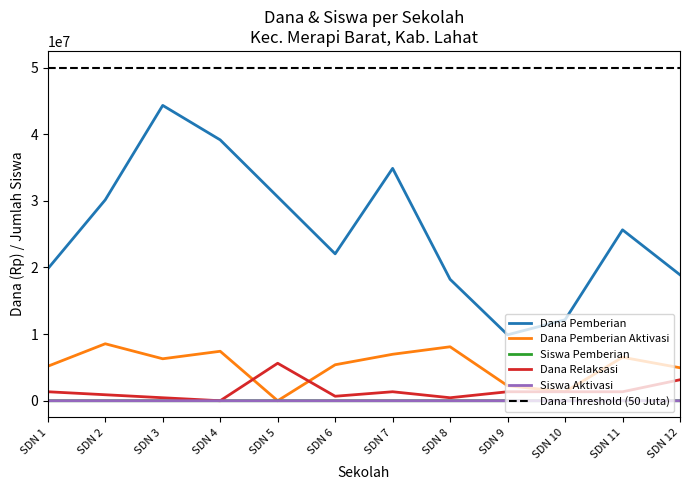

List the series in order of their peak value, highest first.

Dana Pemberian, Dana Pemberian Aktivasi, Dana Relaksasi, Siswa Pemberian, Siswa Aktivasi